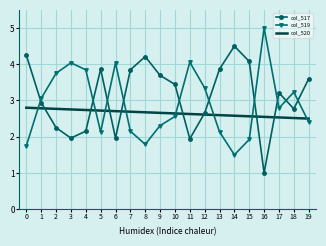

Count the number of categories in the chart.

20